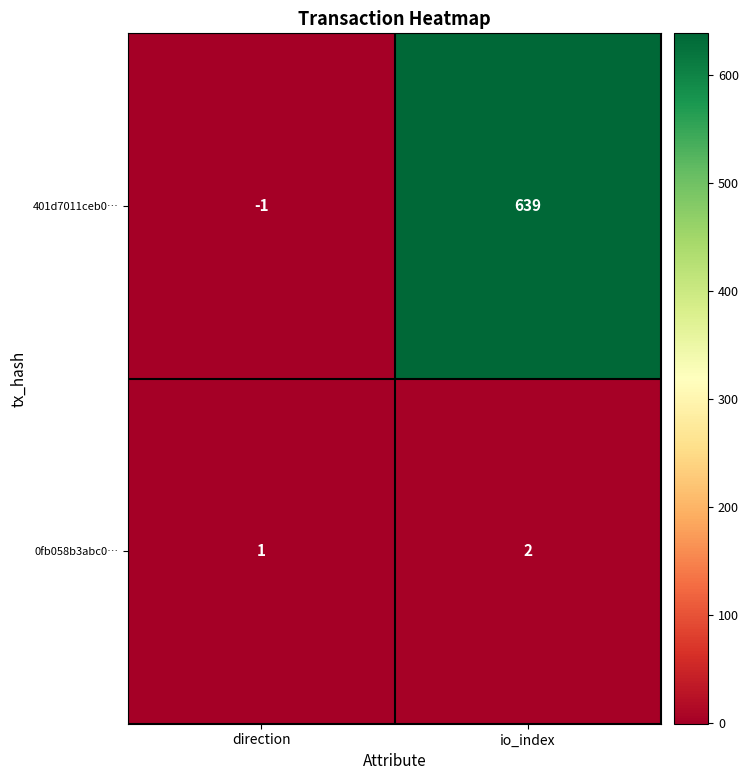

Which series changed the most between direction and io_index?

401d7011ceb0…